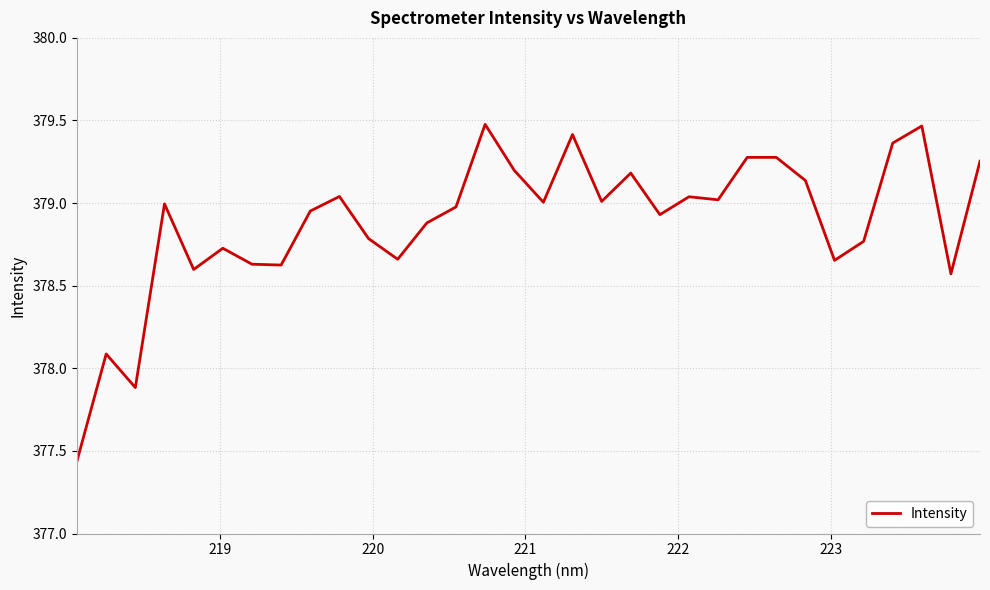

Reading right to left, transcribe all the data shown in this chart.

379.3	378.6	379.5	379.4	378.8	378.7	379.1	379.3	379.3	379.0	379.0	378.9	379.2	379.0	379.4	379.0	379.2	379.5	379.0	378.9	378.7	378.8	379.0	379.0	378.6	378.6	378.7	378.6	379.0	377.9	378.1	377.4